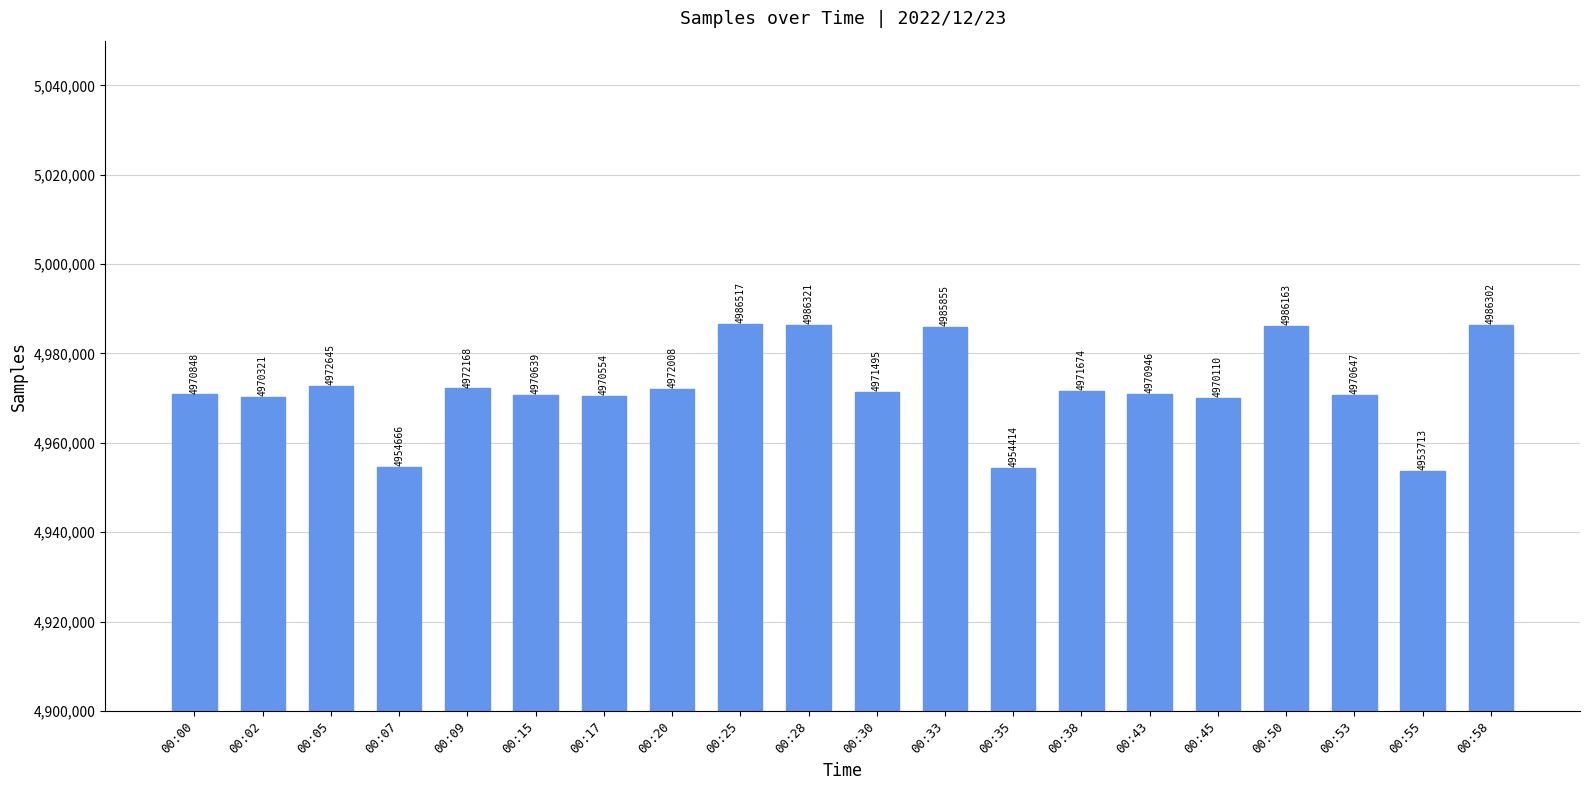

Reading left to right, transcribe all the data shown in this chart.

00:00=4970848	00:02=4970321	00:05=4972645	00:07=4954666	00:09=4972168	00:15=4970639	00:17=4970554	00:20=4972008	00:25=4986517	00:28=4986321	00:30=4971495	00:33=4985855	00:35=4954414	00:38=4971674	00:43=4970946	00:45=4970110	00:50=4986163	00:53=4970647	00:55=4953713	00:58=4986302